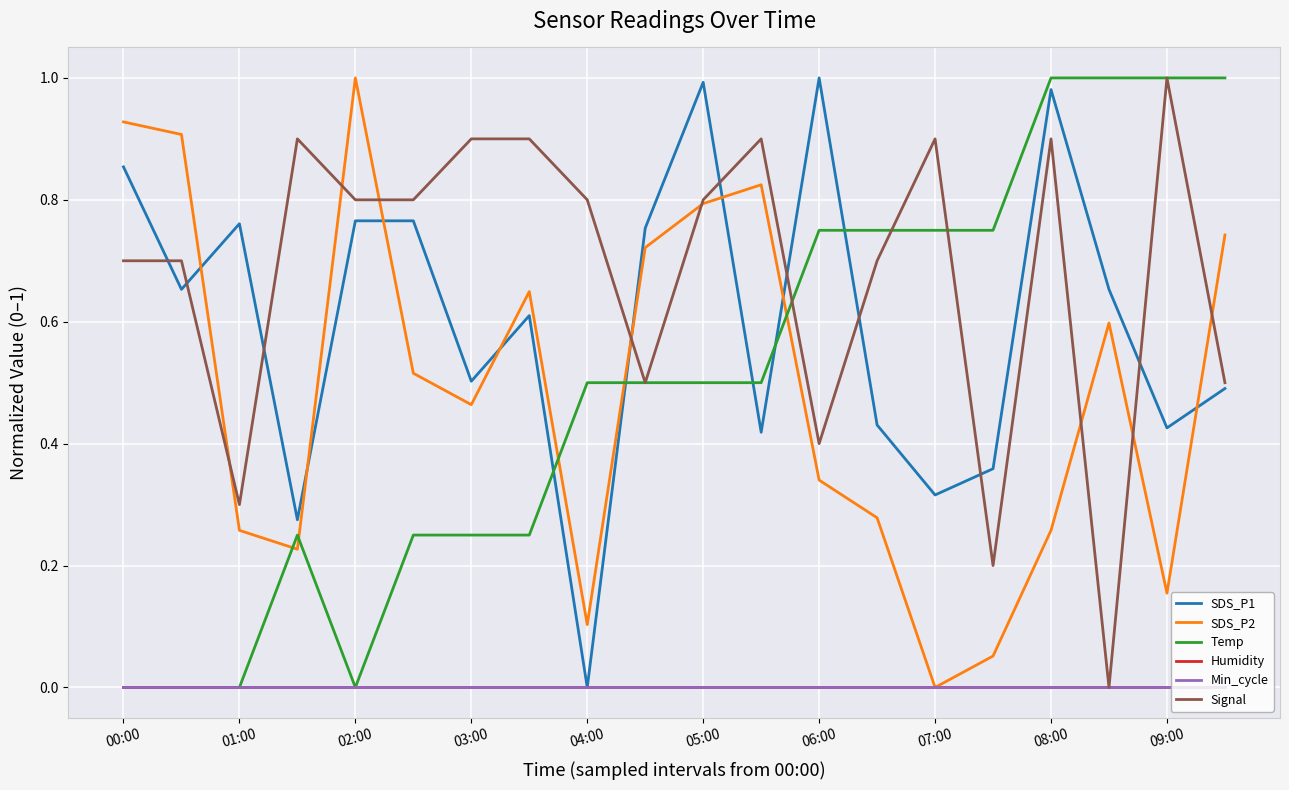

Does the chart display data point markers on the line(s)?

No